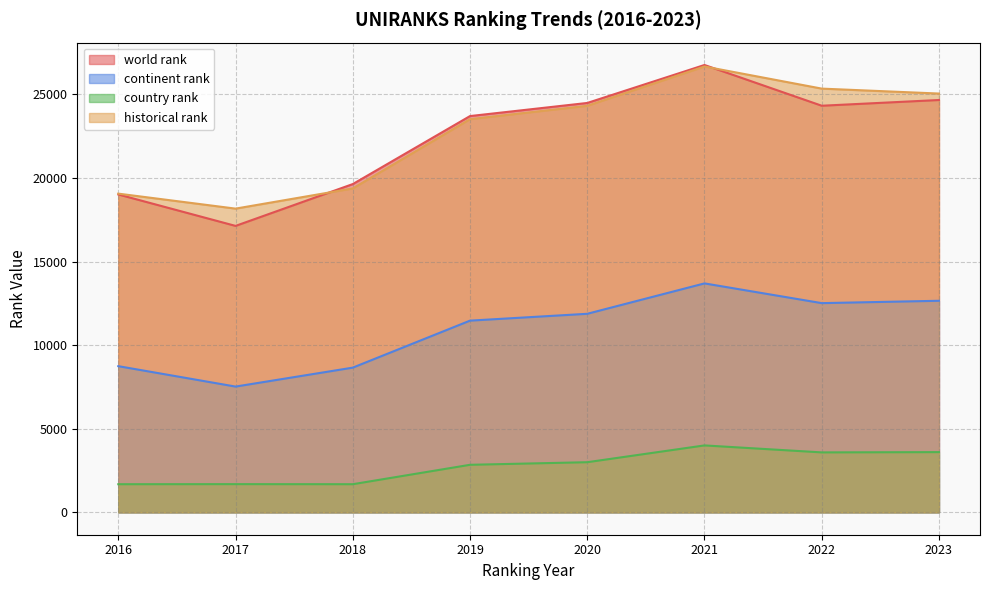

Which series has the widest spread of values?

world rank